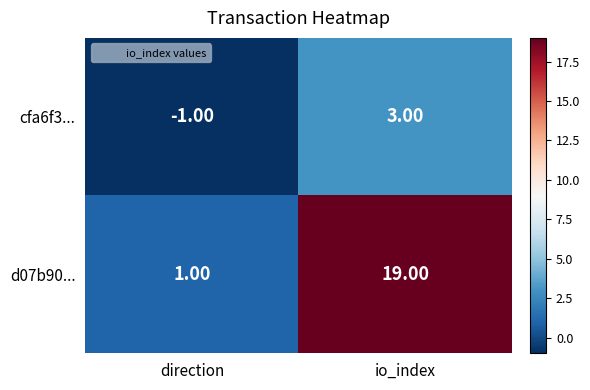

Where is d07b90... nearest to the value 10?

direction